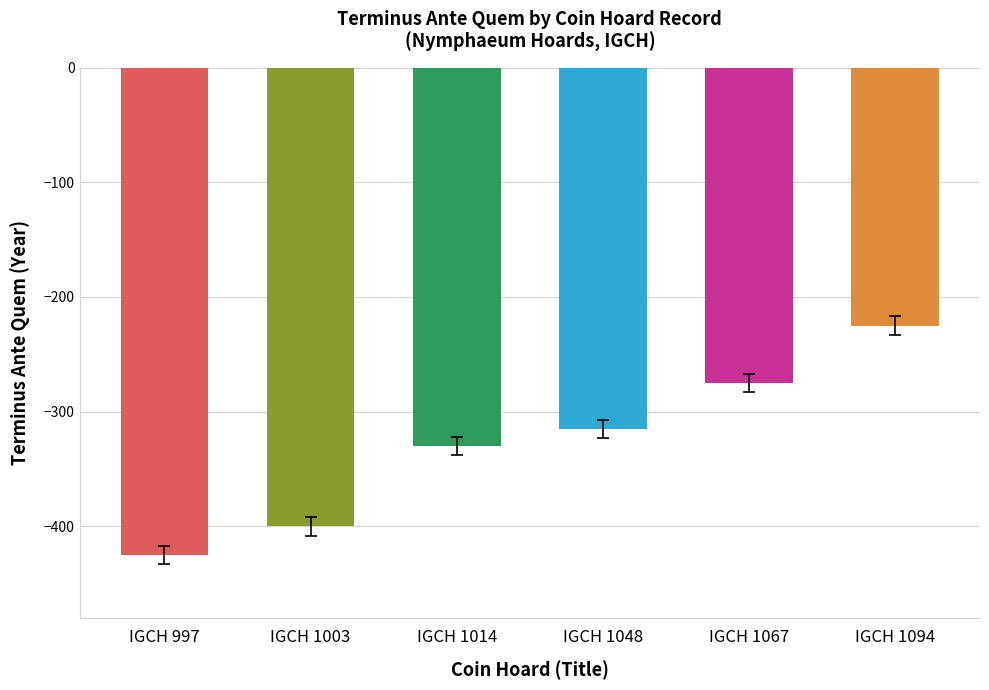

True or false: the data shows -315 at IGCH 1048.

True